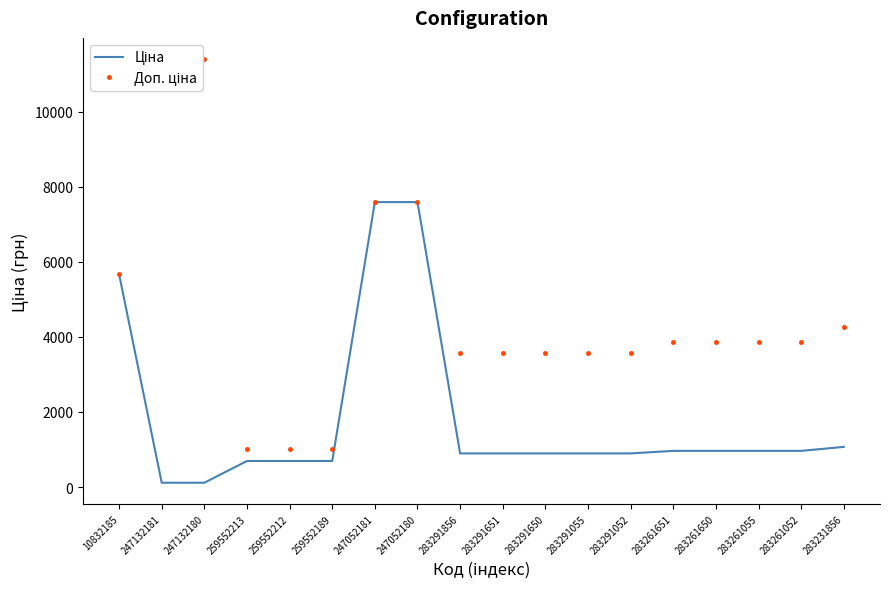

True or false: Ціна has more than 1 points higher than both neighbors.

False